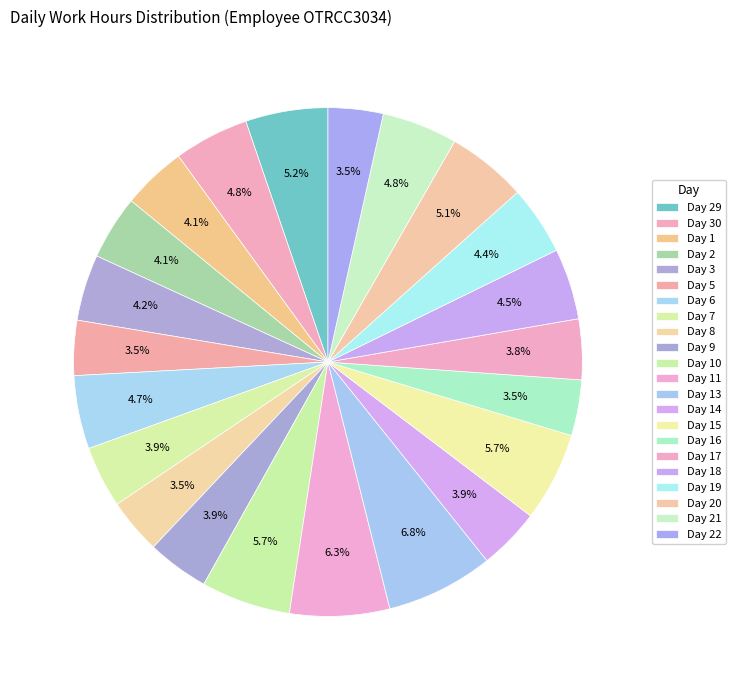

Is it true that Day 30 is 5% of the pie?

True